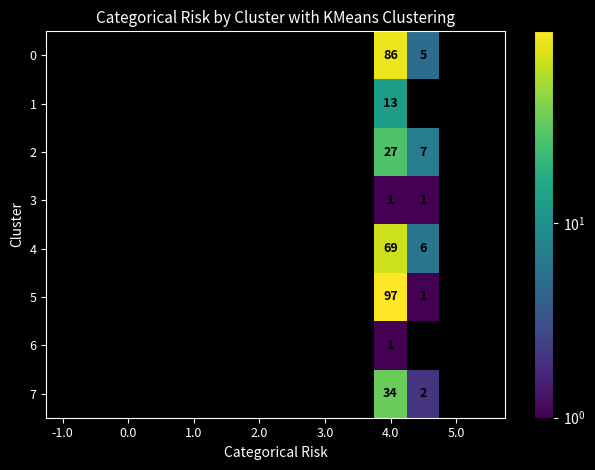

What is the difference between the maximum and minimum values in the row_6 series?

1